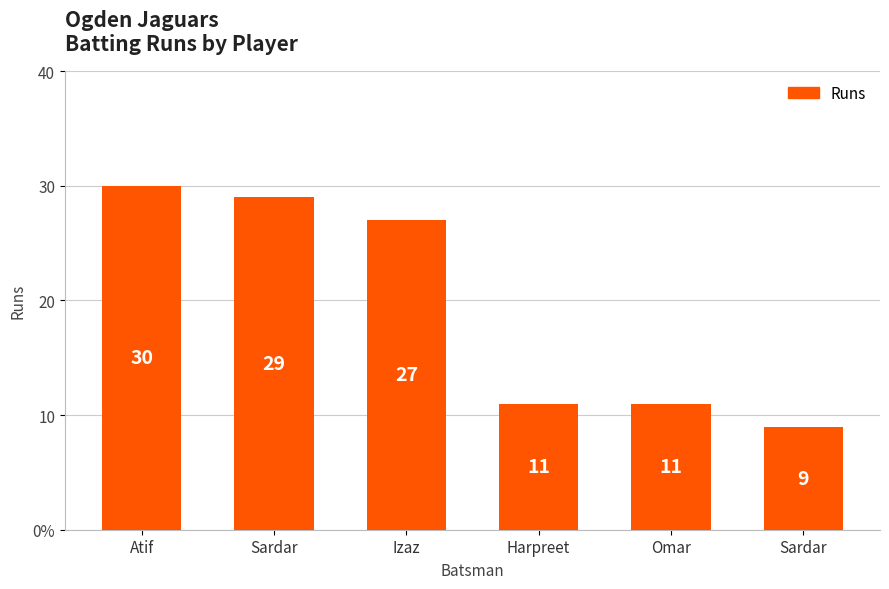

What is the ratio of the value at Sardar to the value at Omar?

2.6